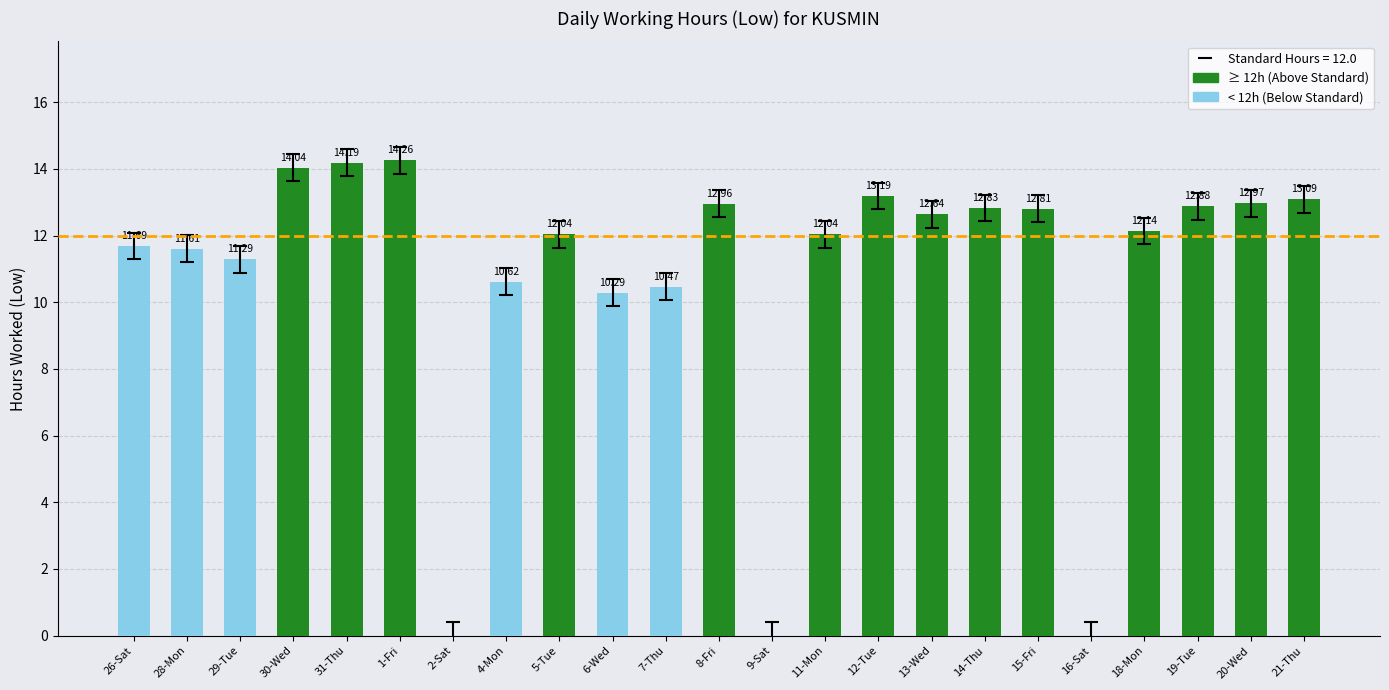

How many categories are shown in the chart?

23